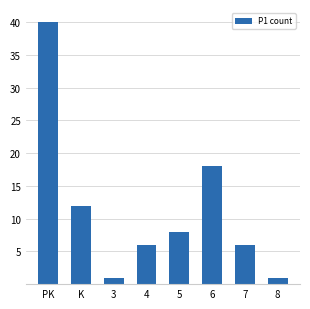

At which label does the data first exceed 8?

PK